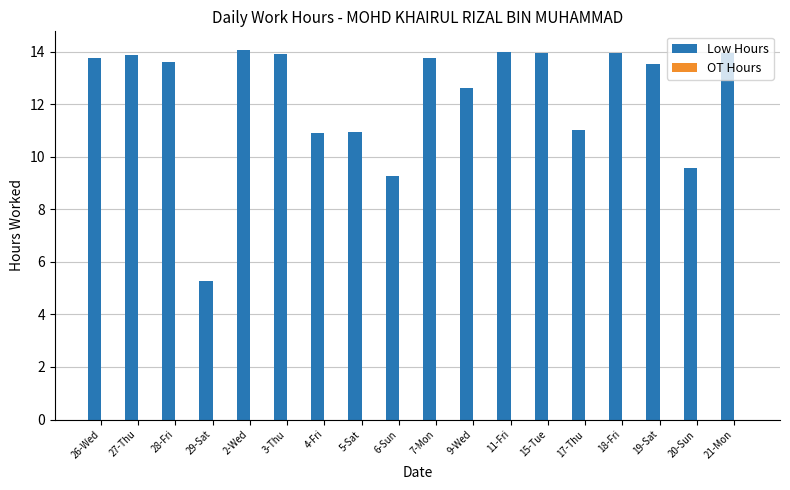

What is the ratio of the value at 17-Thu to the value at 21-Mon?

0.8